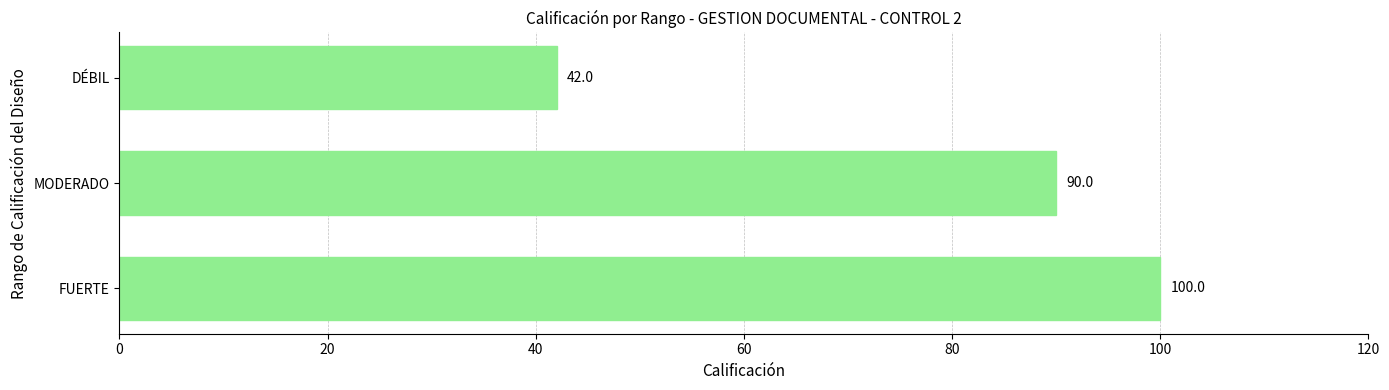

How many values are between 42 and 100?

3